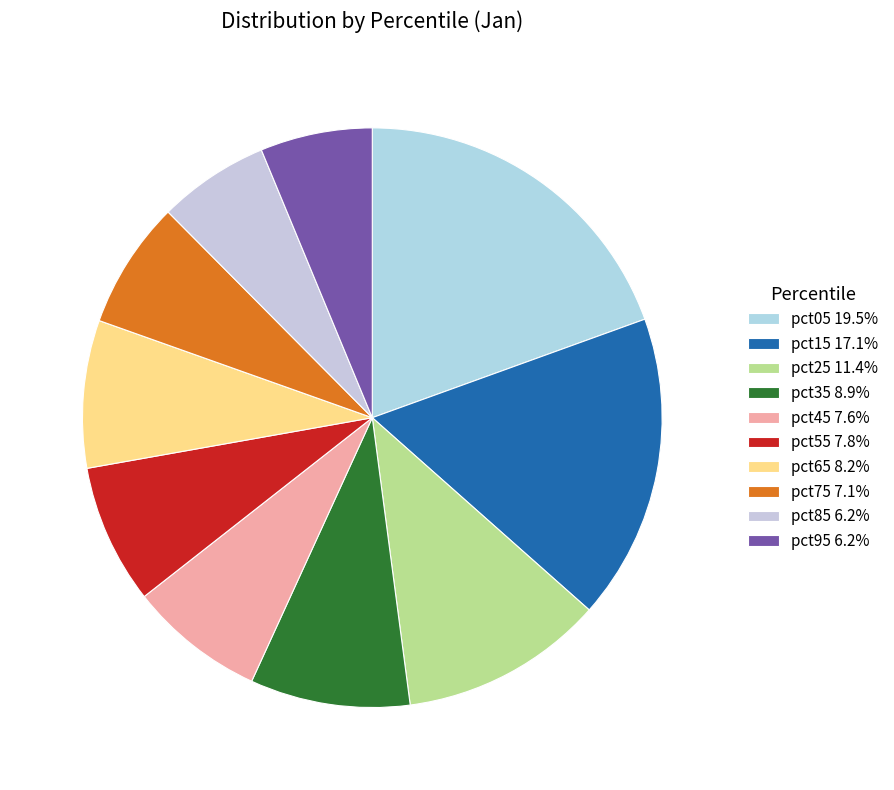

How many segments does this pie chart have?

10